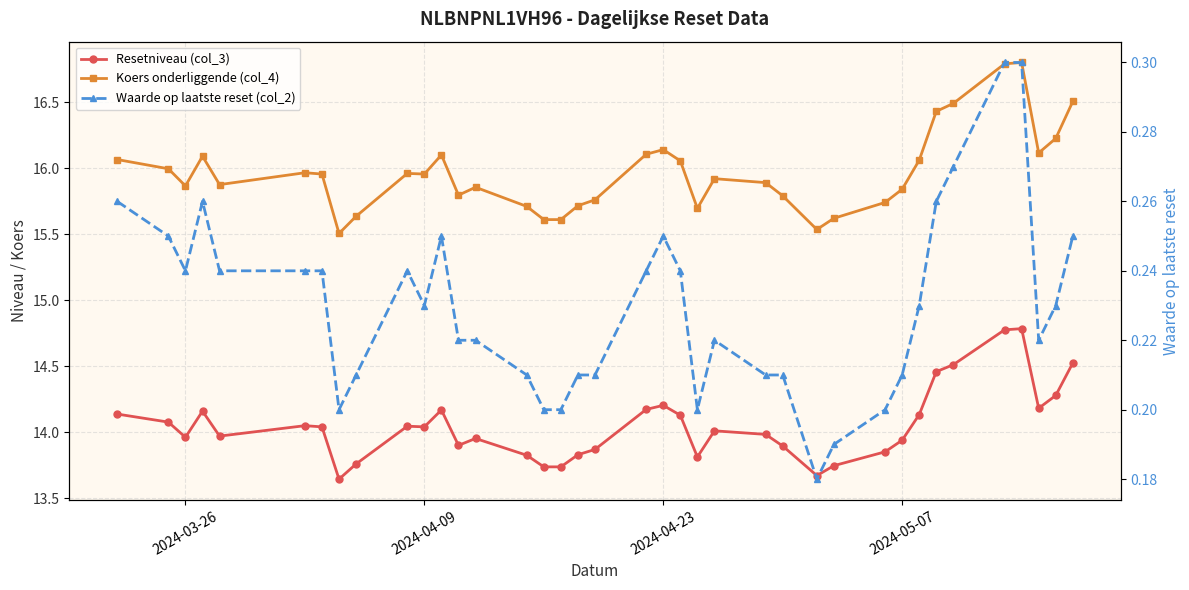

Is the value of Waarde op laatste reset (col_2) at 2024-04-09 greater than the value of Koers onderliggende (col_4) at 14?

No